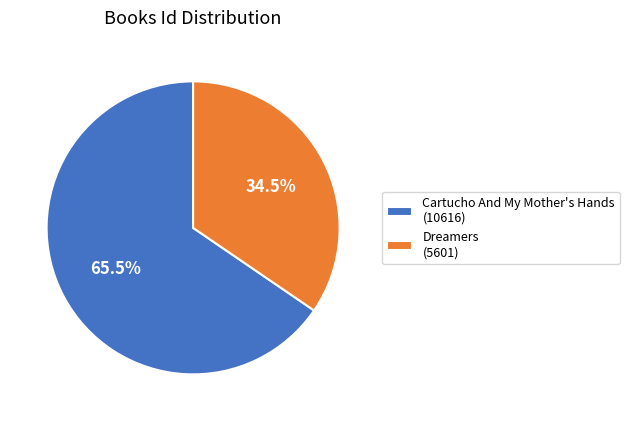

What is the total percentage of Dreamers and Cartucho And My Mother's Hands?

100.0%